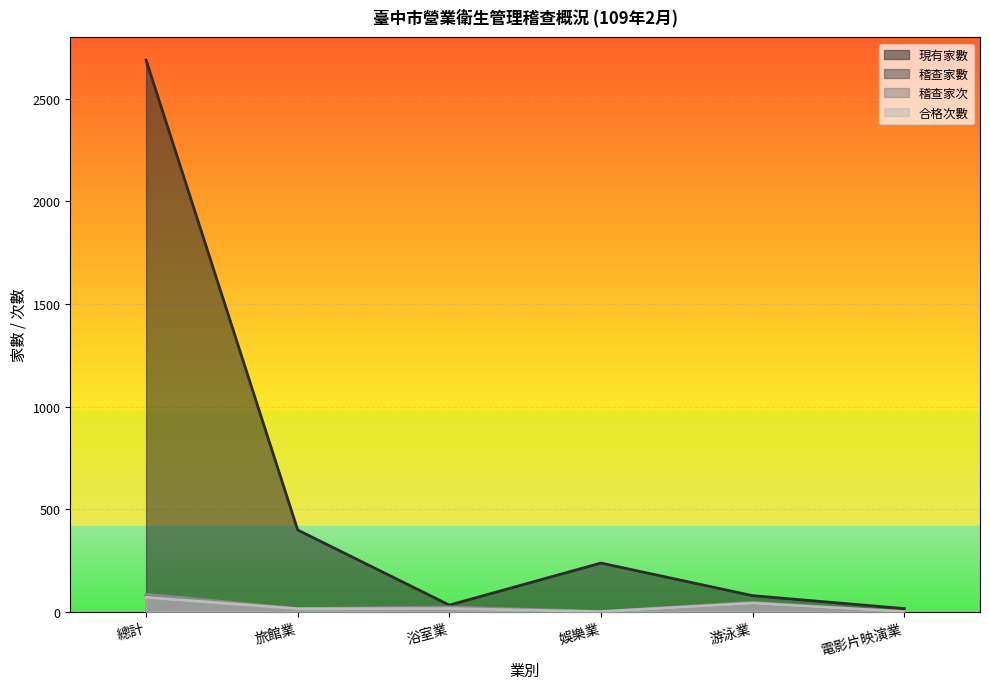

What position from the left is 浴室業?

3